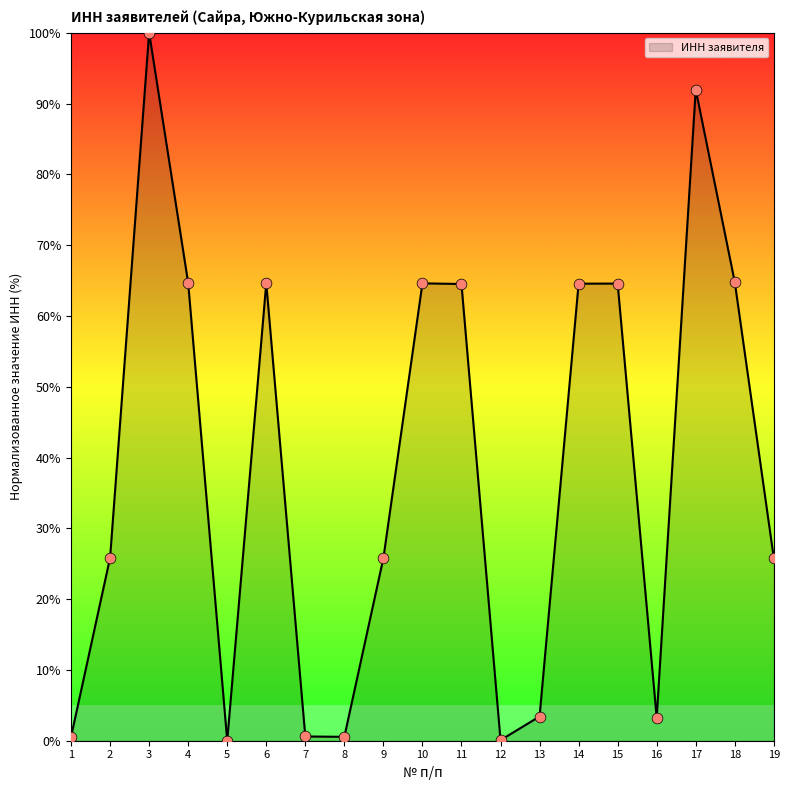

What is the change in value from 1 to 12?

-0.5